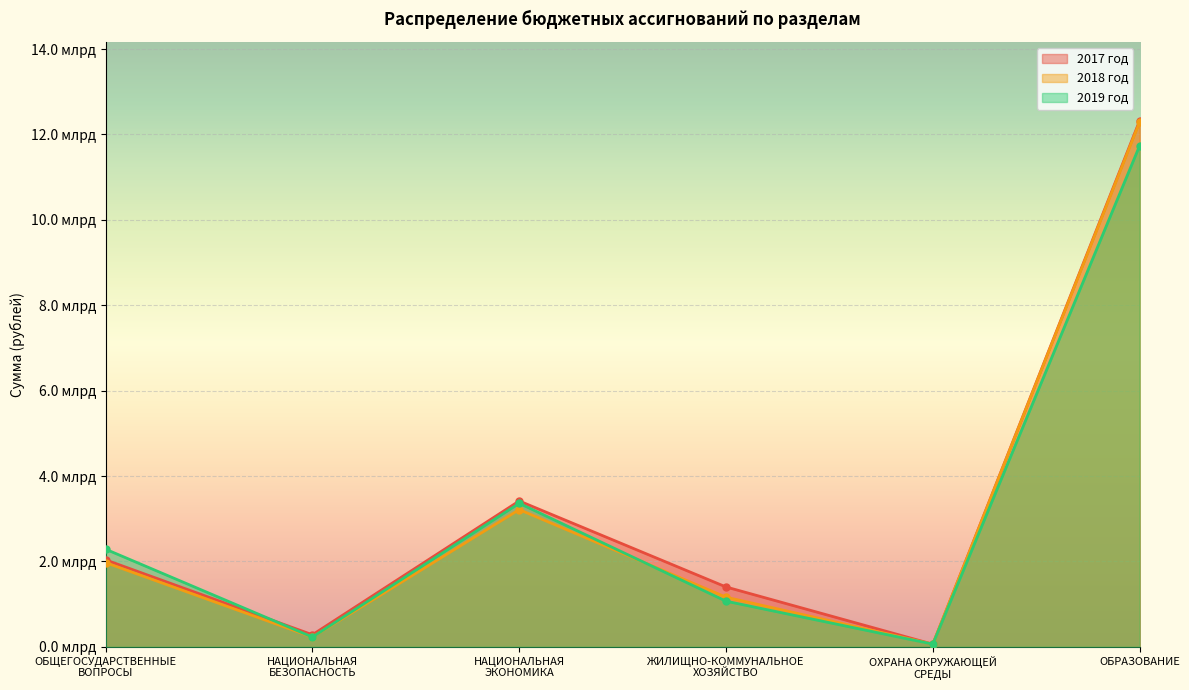

What is the value of the 2018 год point at the 1st from the left?

1972848183.1